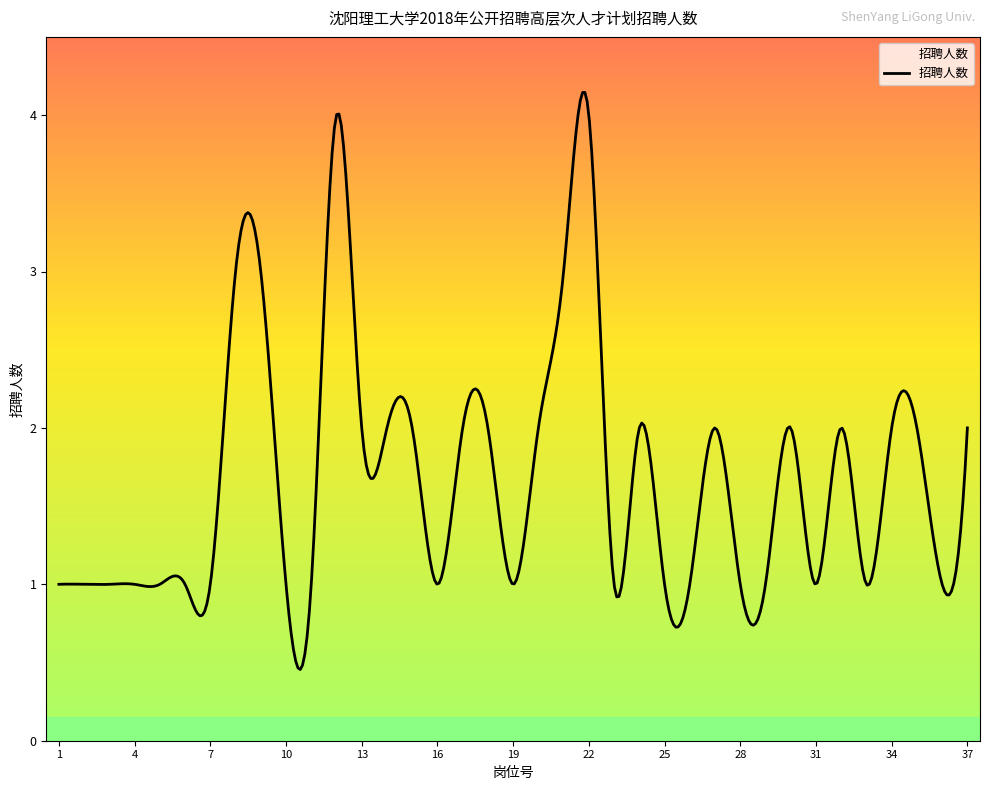

What is the minimum value shown in the chart?

0.5